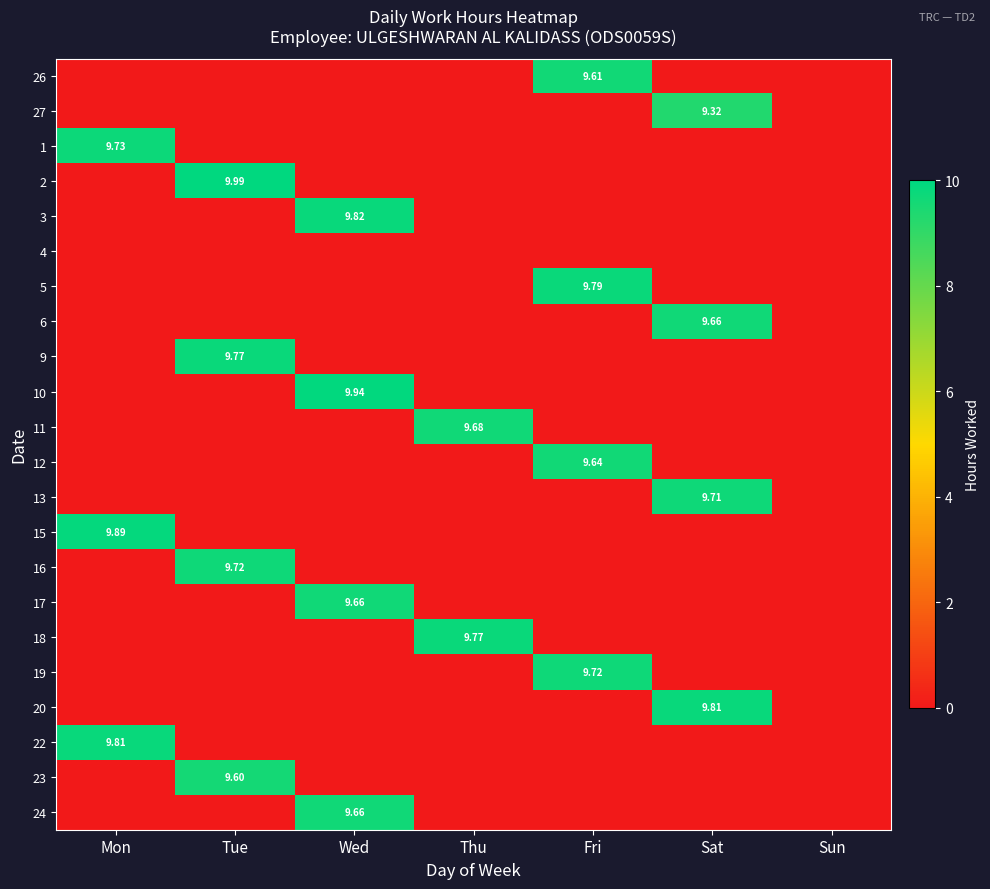

Rank the categories by 12 value from lowest to highest.

Mon, Tue, Wed, Thu, Sat, Sun, Fri